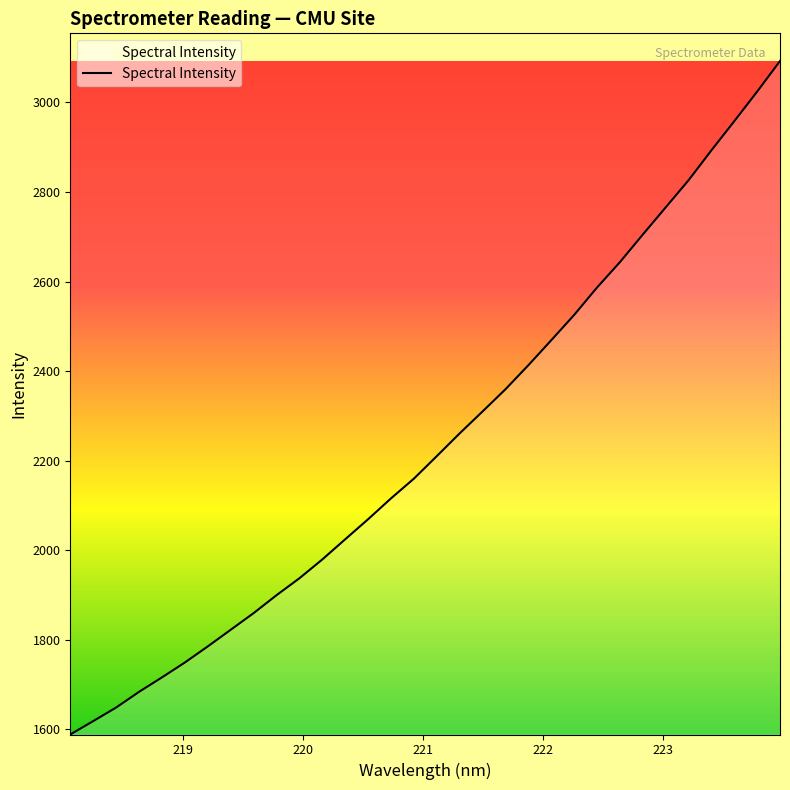

What is the smallest value displayed?

1588.7